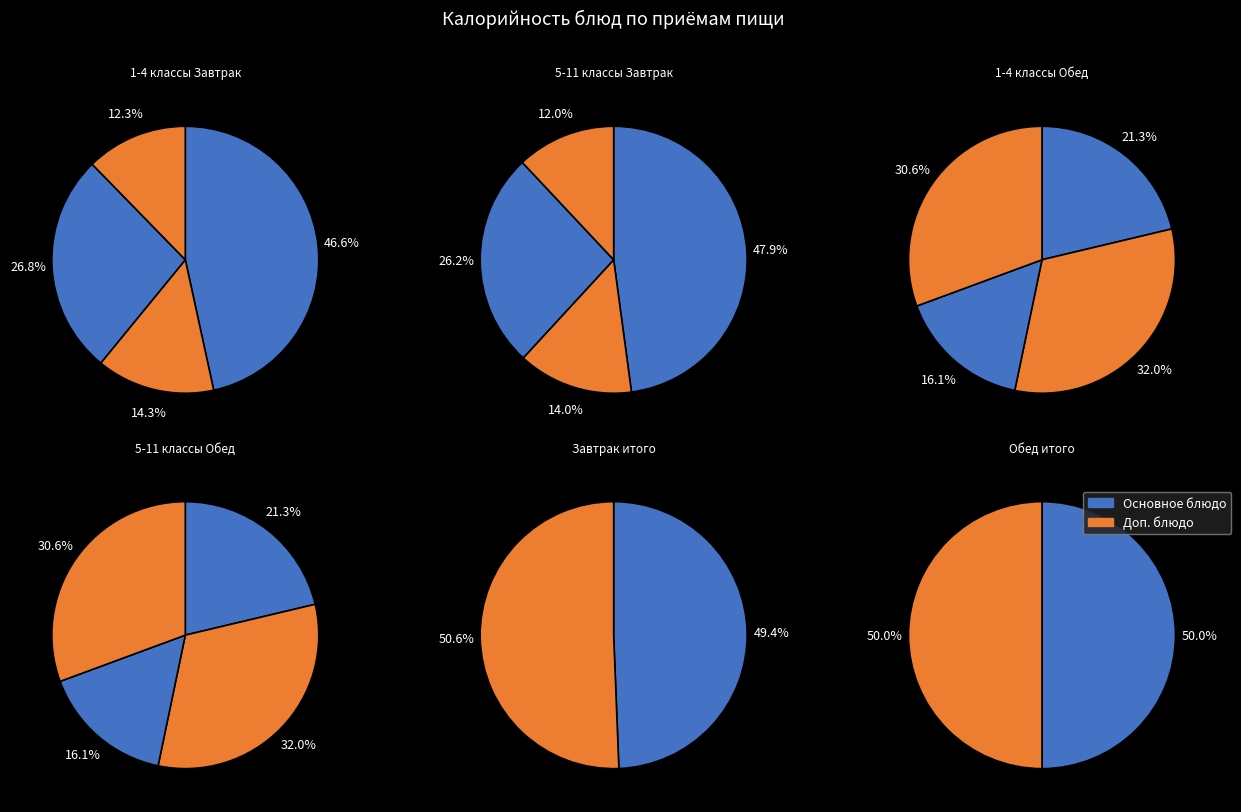

Do 1 and 0 together represent more than half of the pie?

Yes